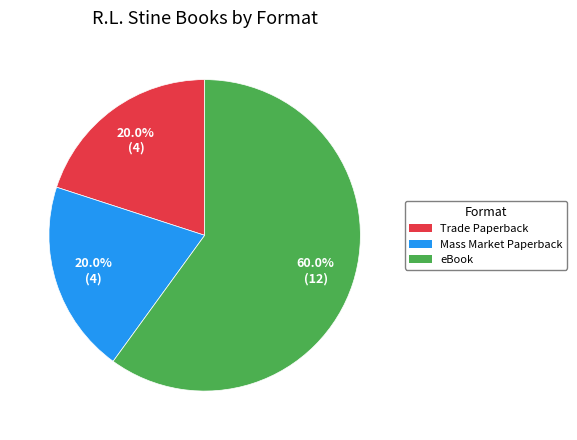

Count the number of slices in the pie.

3